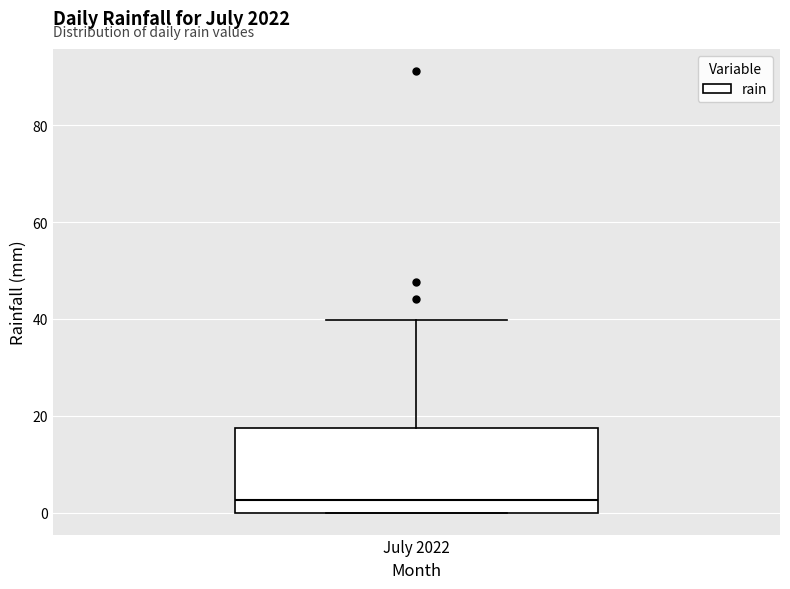

Read this box plot against the y-axis: the position of the median line, the range covered by the box, and the ends of both whiskers. The values are not printed on the chart, so give them approximately, as read against the axis.

median 2, box 0 to 18, whiskers 0 to 40